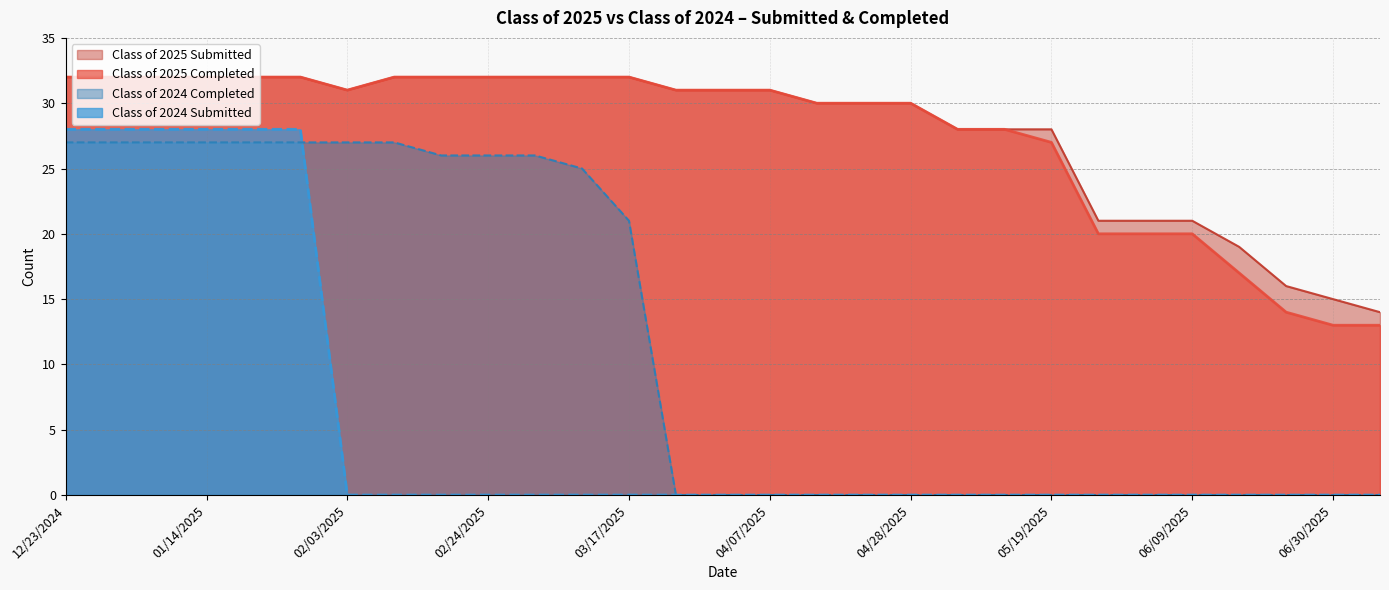

Rank the series at 01/14/2025 from lowest to highest value.

Class of 2024 Completed, Class of 2024 Submitted, Class of 2025 Submitted, Class of 2025 Completed